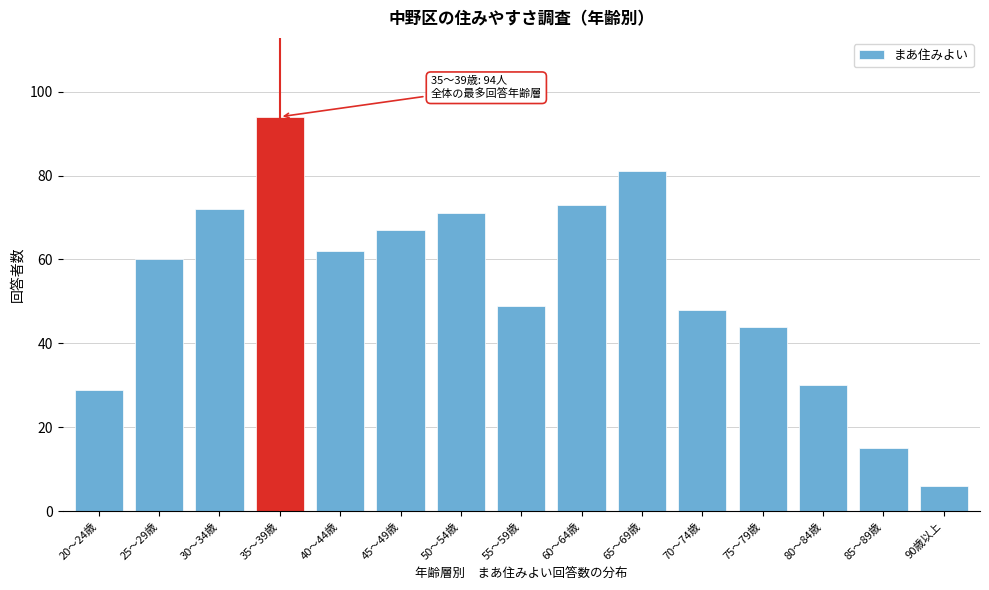

Reading left to right, what are all the values shown in this chart?

29	60	72	94	62	67	71	49	73	81	48	44	30	15	6